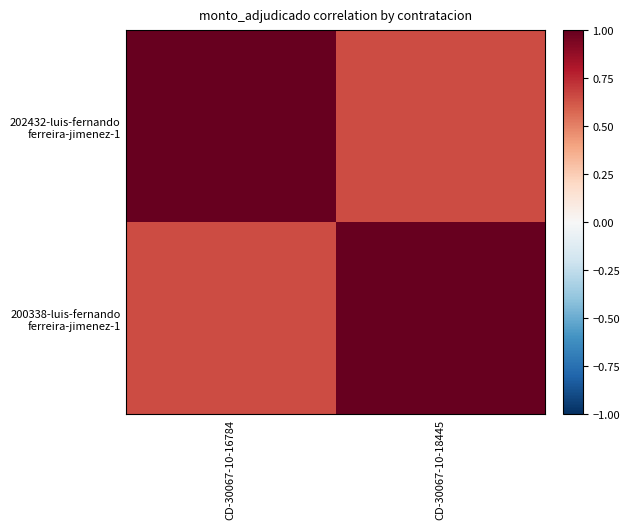

At how many categories does at least one series exceed 0?

2